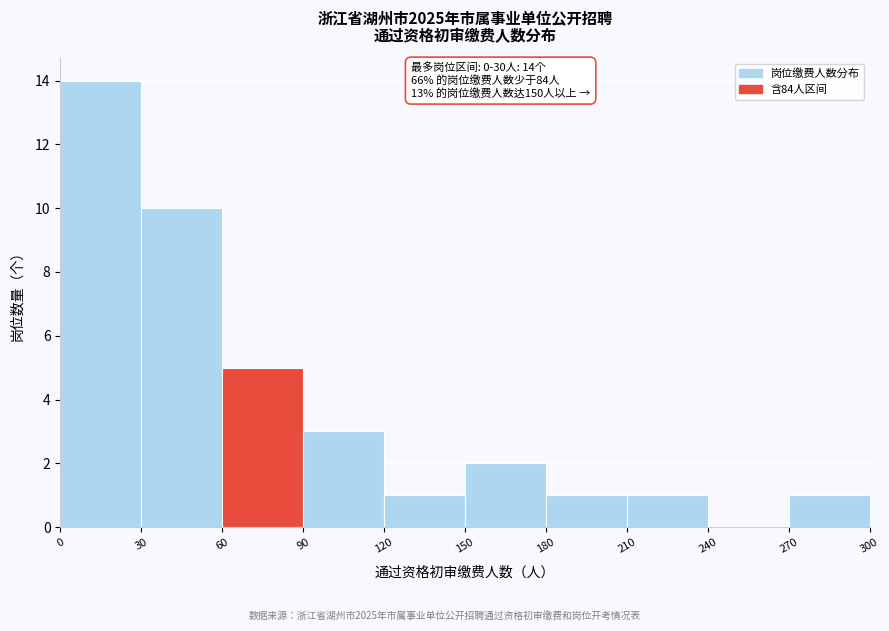

Over which range of the x-axis is the bar tallest?

0 to 30